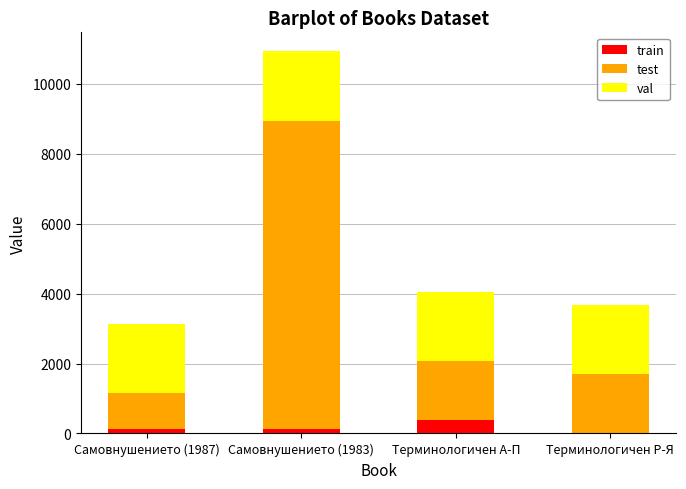

At which category is the sum across all series the highest?

Самовнушението (1983)